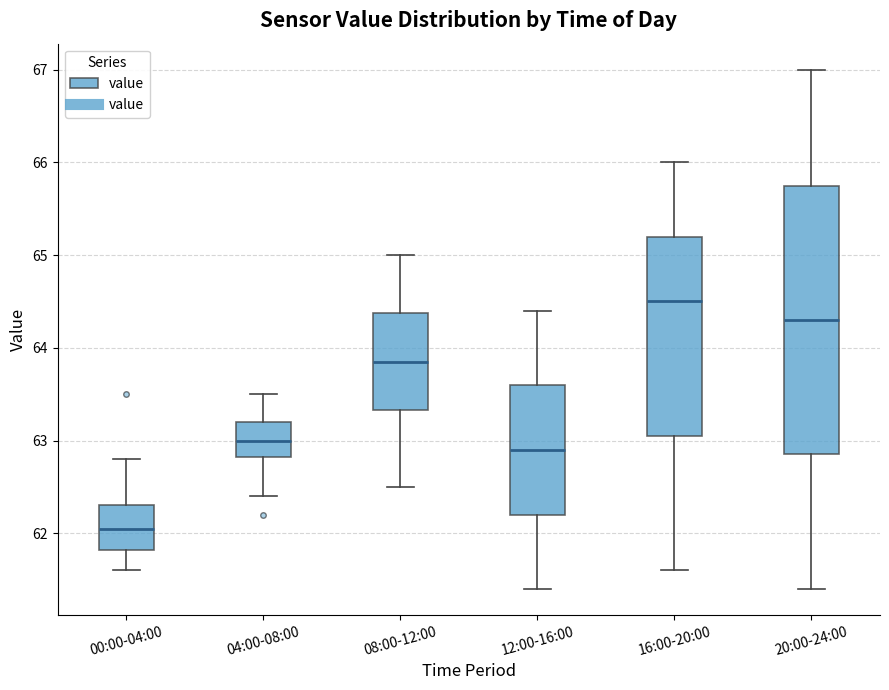

Reading left to right, read every box against the y-axis: the position of its median line, the range the box covers, and the ends of its whiskers. The values are not printed on the chart, so give them approximately, as read against the axis.

00:00-04:00: median 62.1, box 61.8 to 62.3, whiskers 61.6 to 62.8
04:00-08:00: median 63.0, box 62.8 to 63.2, whiskers 62.4 to 63.5
08:00-12:00: median 63.9, box 63.3 to 64.4, whiskers 62.5 to 65.0
12:00-16:00: median 62.9, box 62.2 to 63.6, whiskers 61.4 to 64.4
16:00-20:00: median 64.5, box 63.1 to 65.2, whiskers 61.6 to 66.0
20:00-24:00: median 64.3, box 62.9 to 65.8, whiskers 61.4 to 67.0